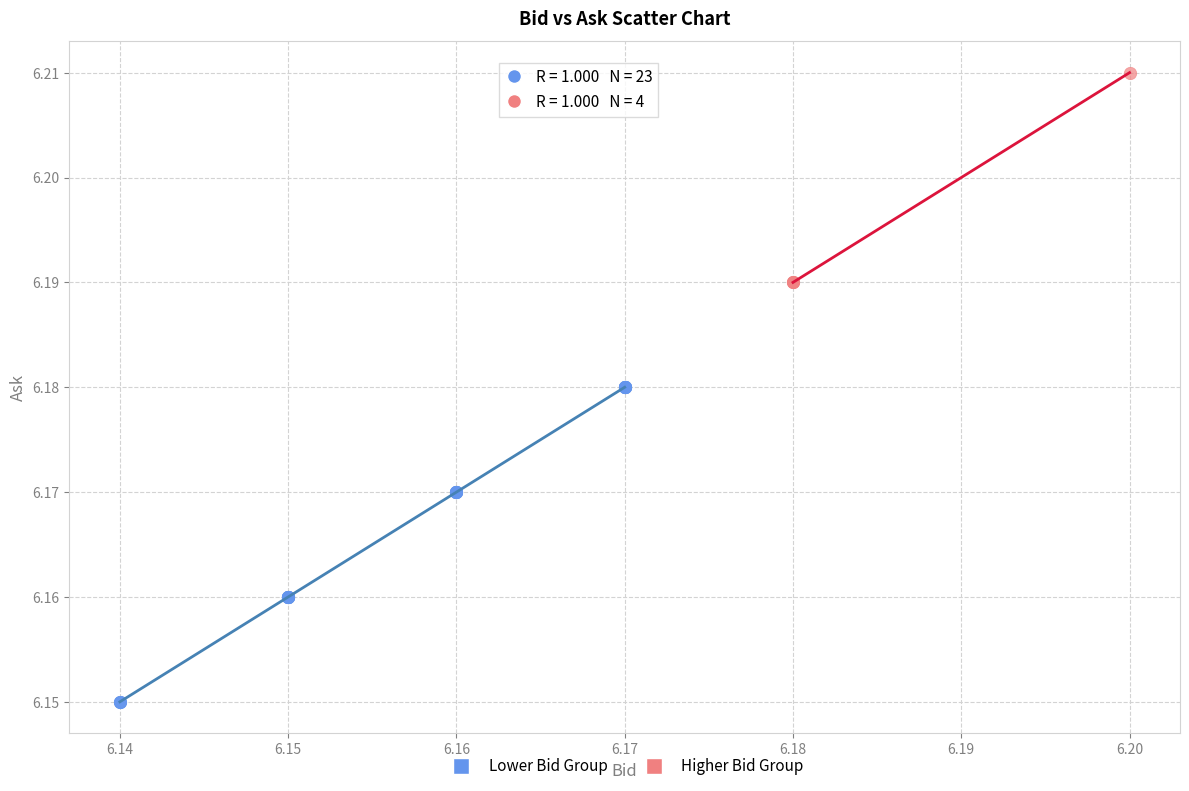

Which series contains the highest Y value?

Higher Bid Group